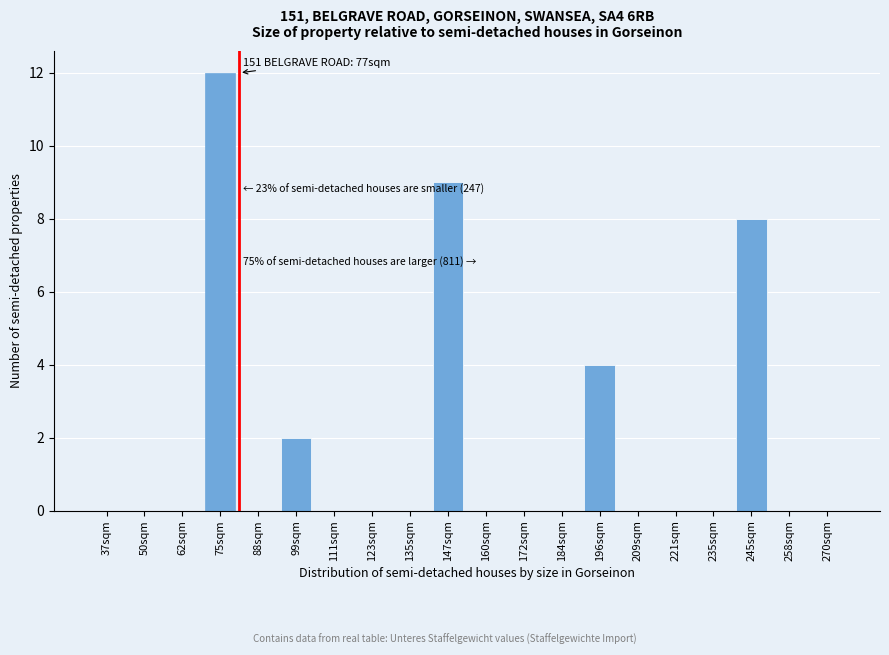

Reading left to right, what are all the values shown in this chart?

37sqm=0	50sqm=0	62sqm=0	75sqm=12	88sqm=0	99sqm=2	111sqm=0	123sqm=0	135sqm=0	147sqm=9	160sqm=0	172sqm=0	184sqm=0	196sqm=4	209sqm=0	221sqm=0	235sqm=0	245sqm=8	258sqm=0	270sqm=0